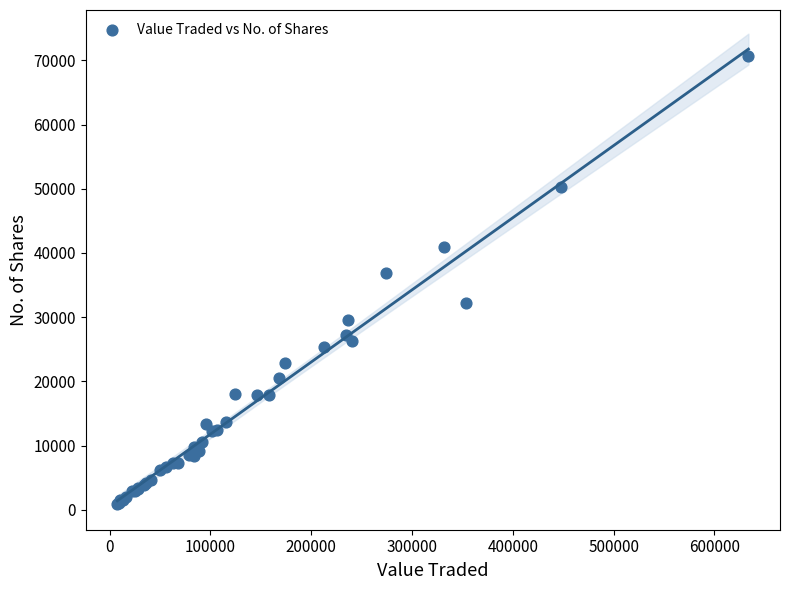

What Y value in the scatter plot is closest to 35796?

36930